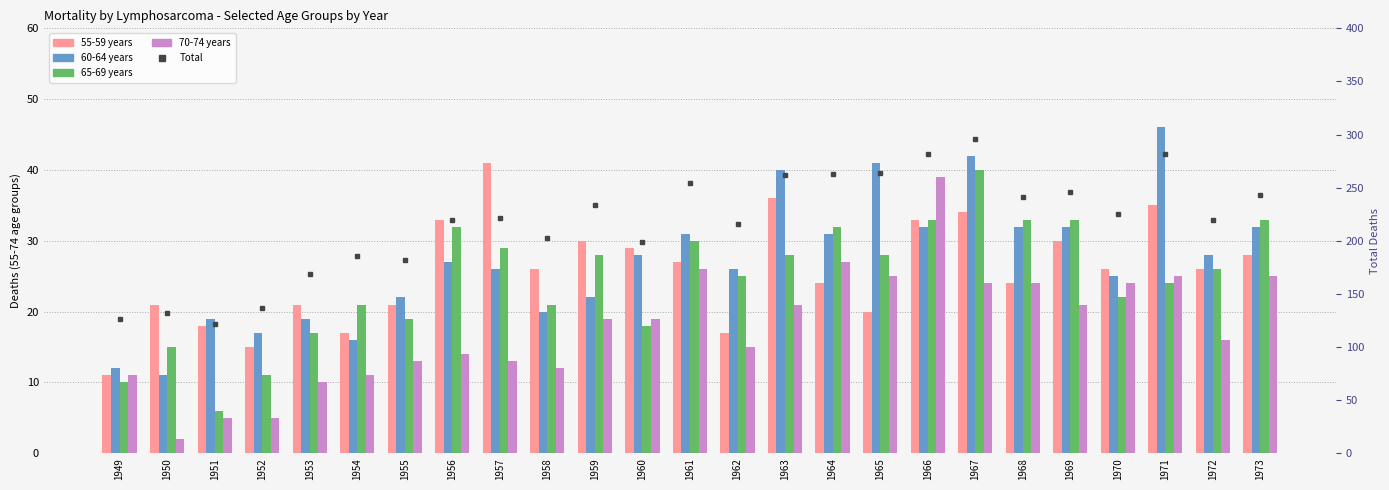

At which label is 60-64 years closest to 28?

1960